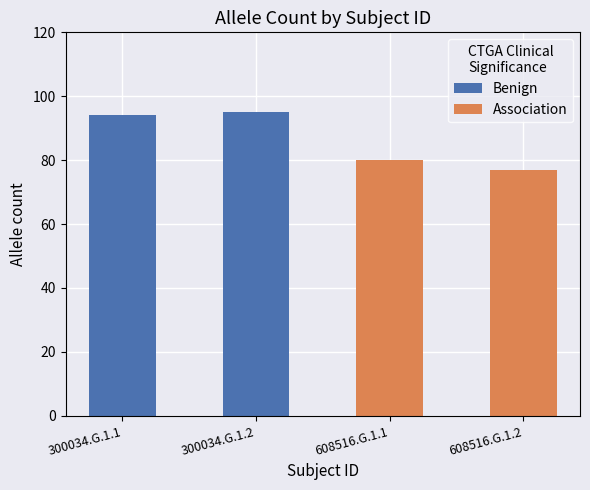

Which has a higher value, 300034.G.1.1 or 300034.G.1.2?

300034.G.1.2